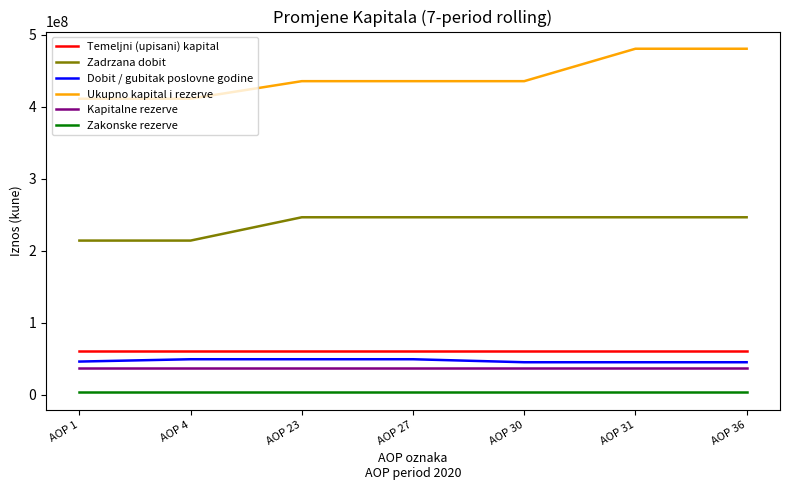

What is the sum of the Kapitalne rezerve values at AOP 27 and AOP 4?

74179252